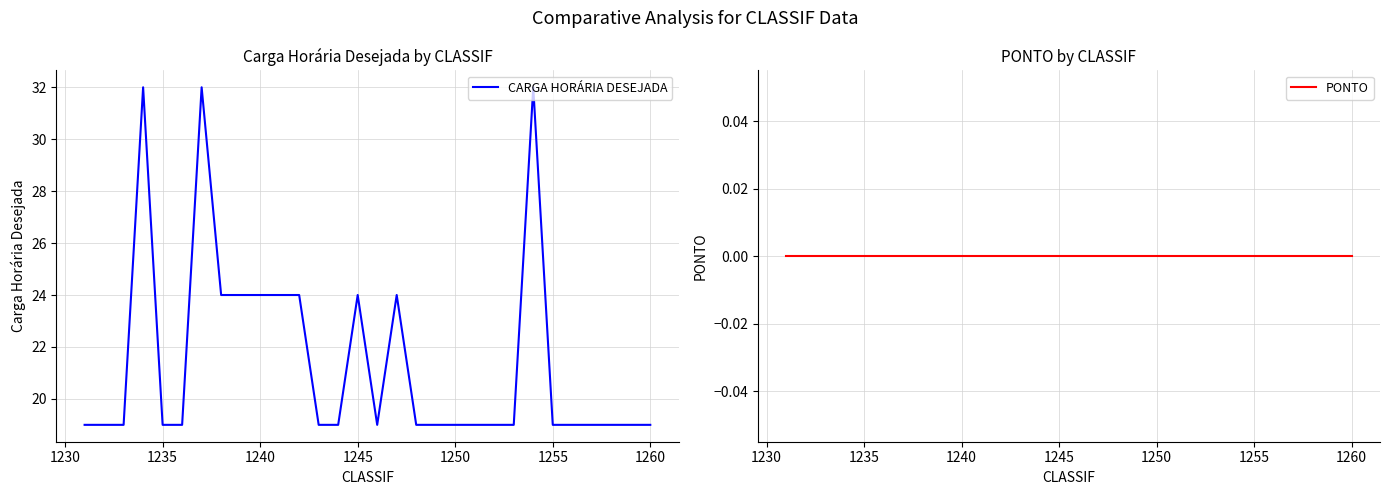

Count the CARGA HORÁRIA DESEJADA values in the range 19 to 24.

27